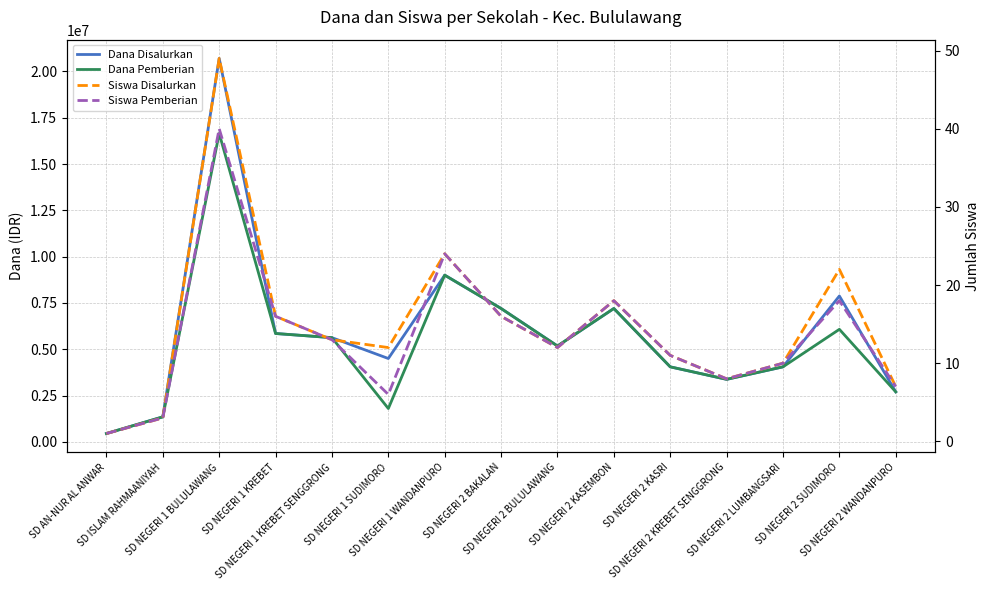

At which category is the sum across all series the highest?

SD NEGERI 1 BULULAWANG